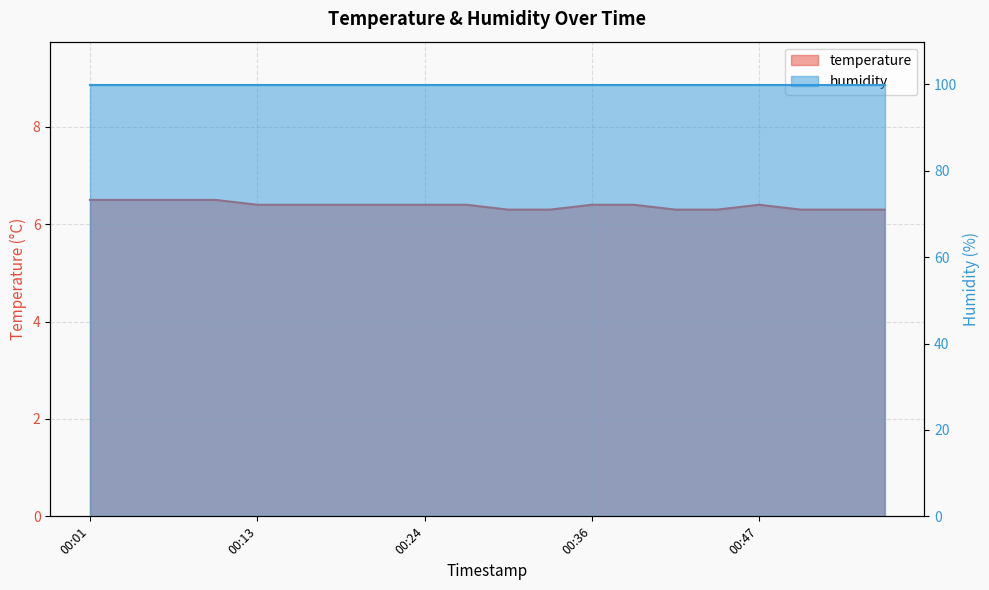

Read the value at 00:39.

6.4